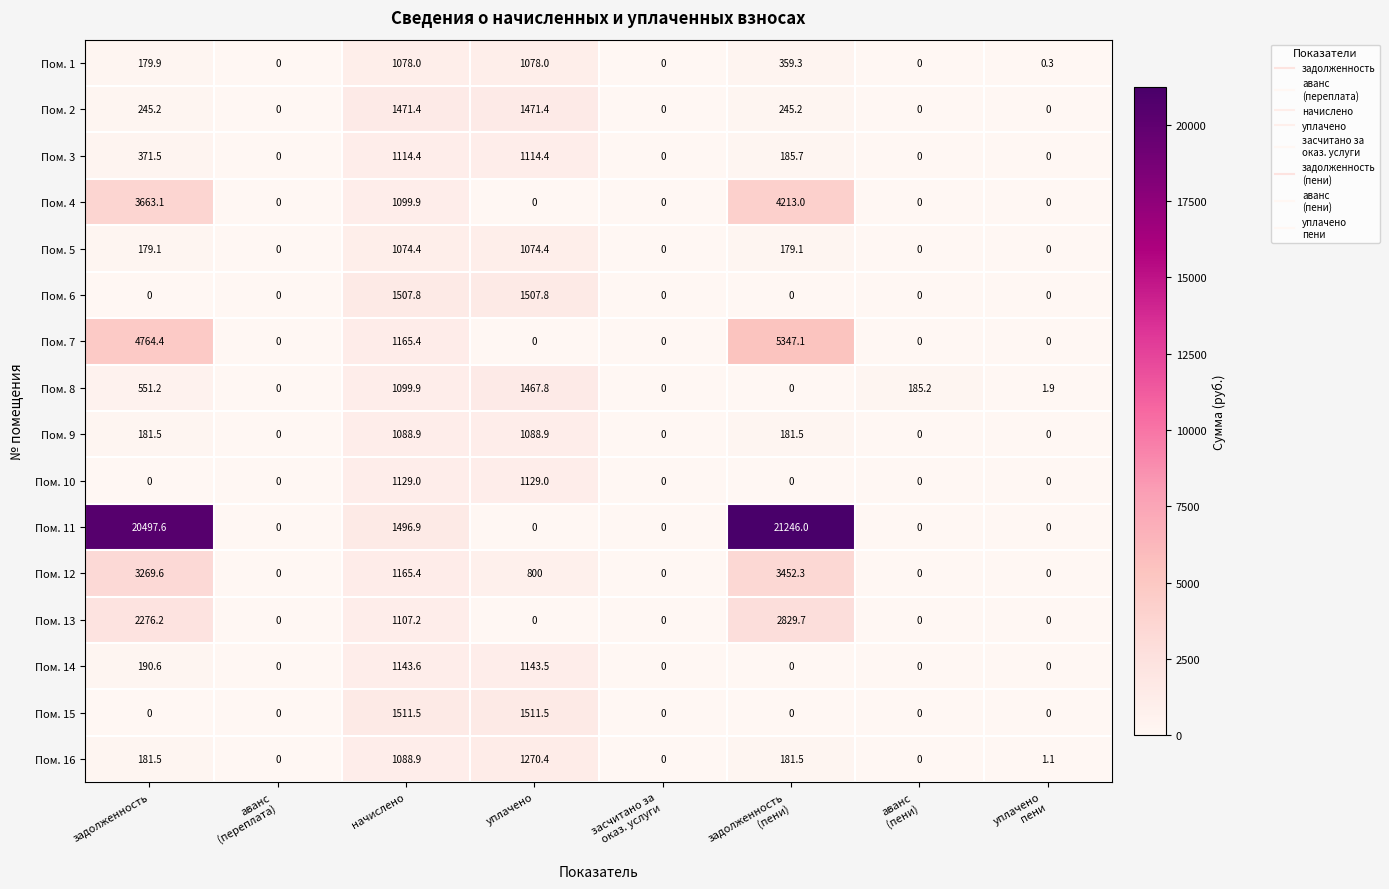

True or false: Пом. 15 has a value of 1511.5 at начислено.

True